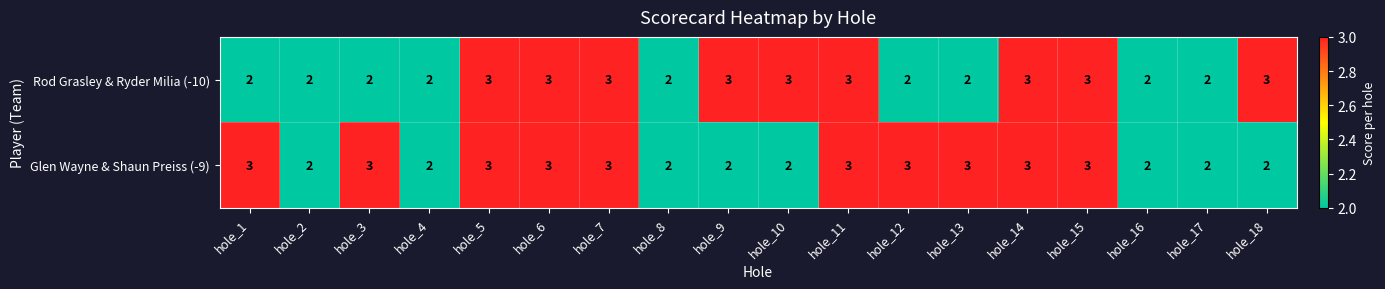

What is the average value of the Glen Wayne & Shaun Preiss (-9) series?

3